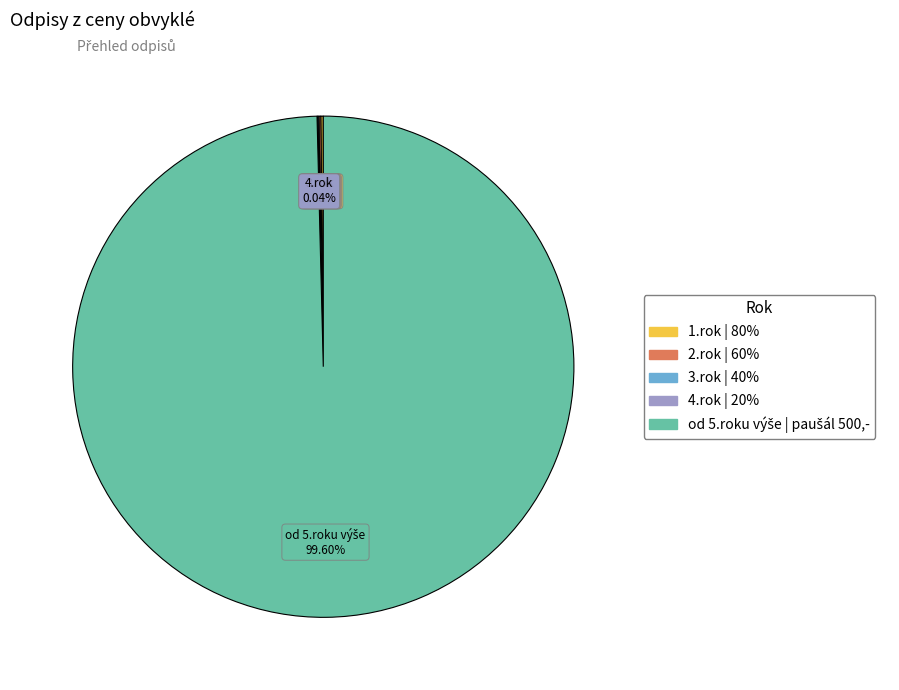

Does any single category account for the majority?

Yes